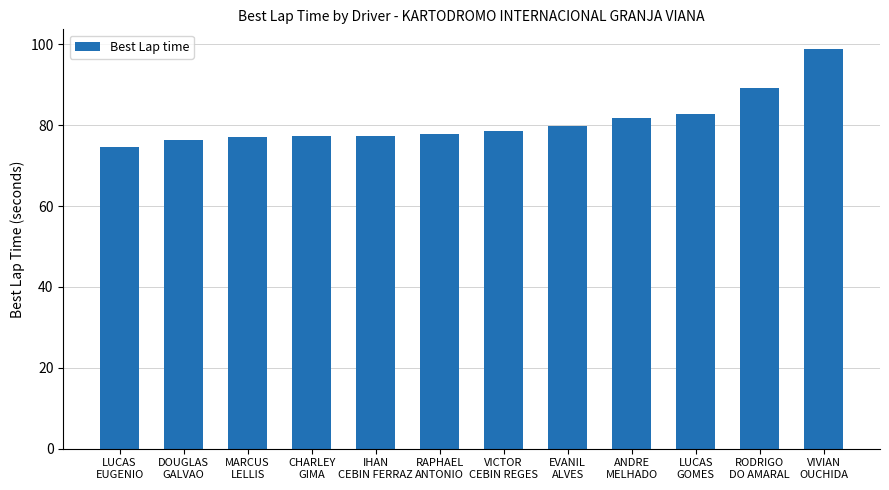

Is it true that the value at DOUGLAS
GALVAO is 76.5?

True